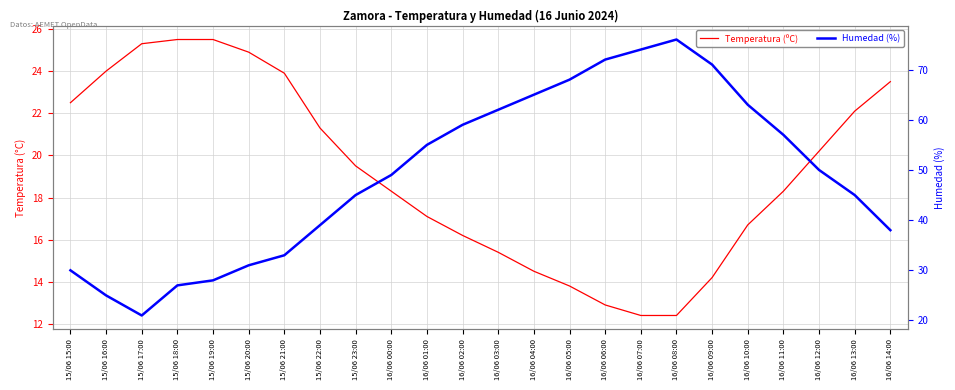

How many lines are shown in the chart?

2